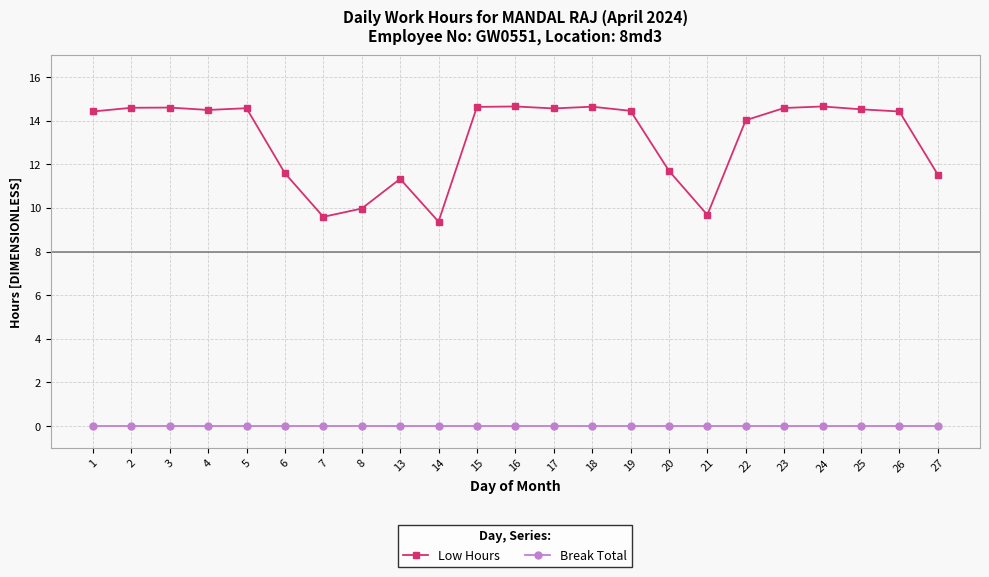

What is the spread (max minus min) of values at 22?

14.0